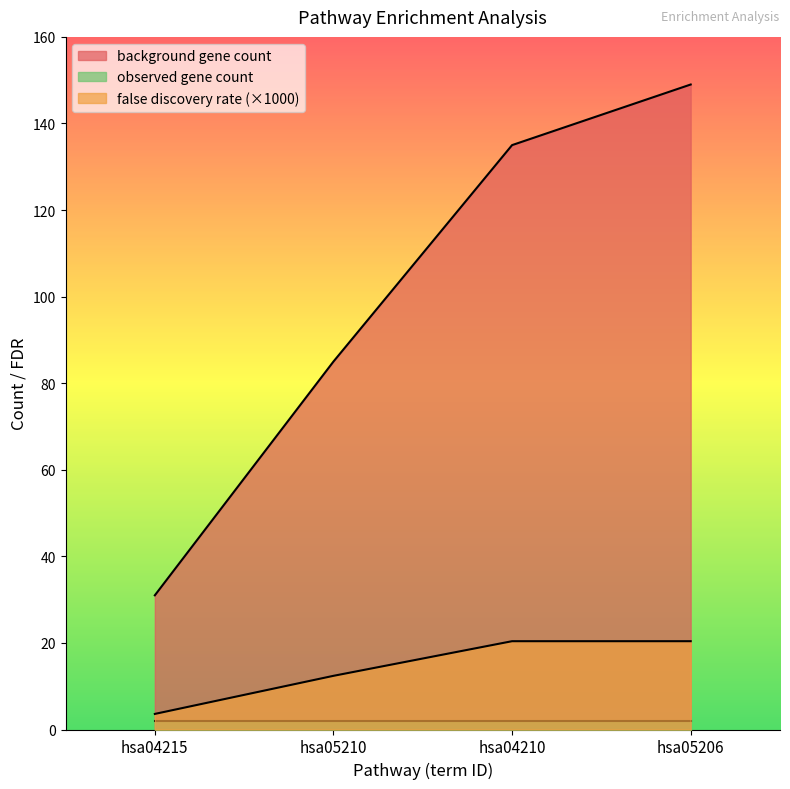

The value of false discovery rate at hsa05206 is 20.4. True or false?

True